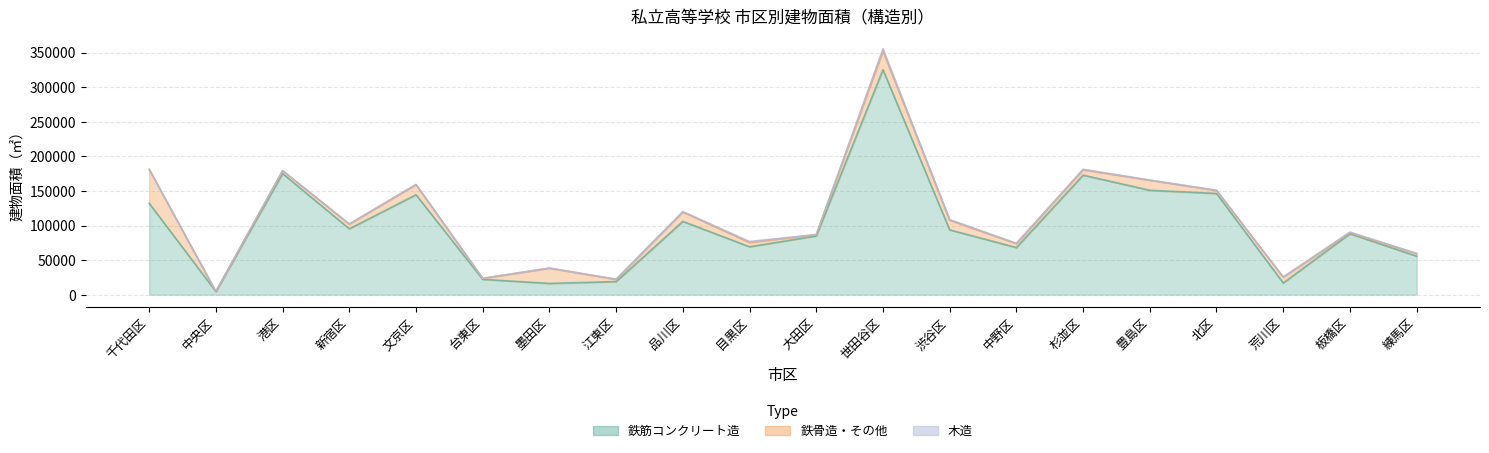

What is the total value across all series at 北区?

151053